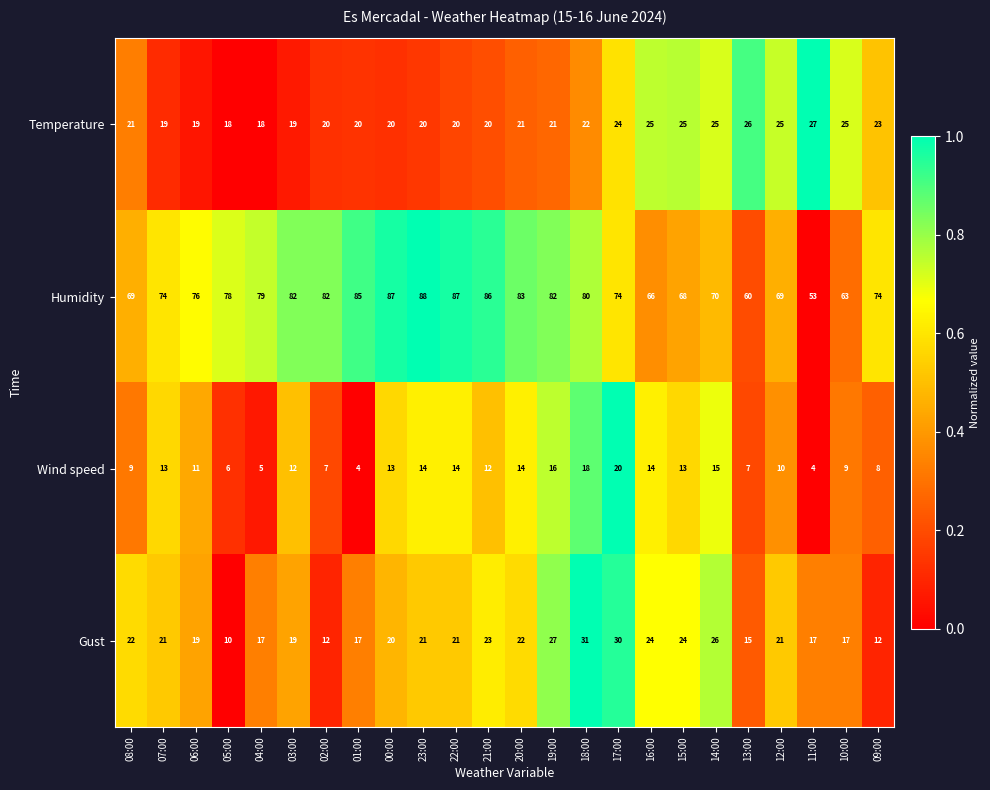

At 10:00, list the series in order from smallest to largest.

Wind speed, Gust, Temperature, Humidity